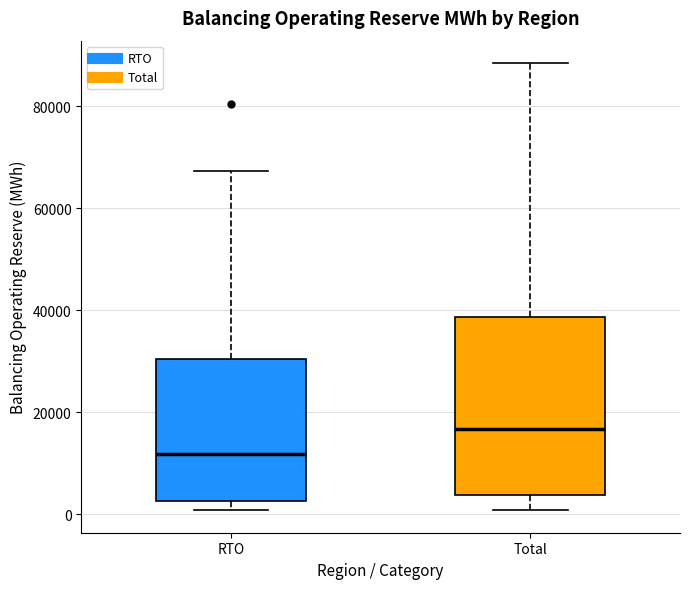

Reading left to right, read every box against the y-axis: the position of its median line, the range the box covers, and the ends of its whiskers. The values are not printed on the chart, so give them approximately, as read against the axis.

RTO: median 12000, box 2000 to 30000, whiskers 0 to 68000
Total: median 16000, box 4000 to 38000, whiskers 0 to 88000